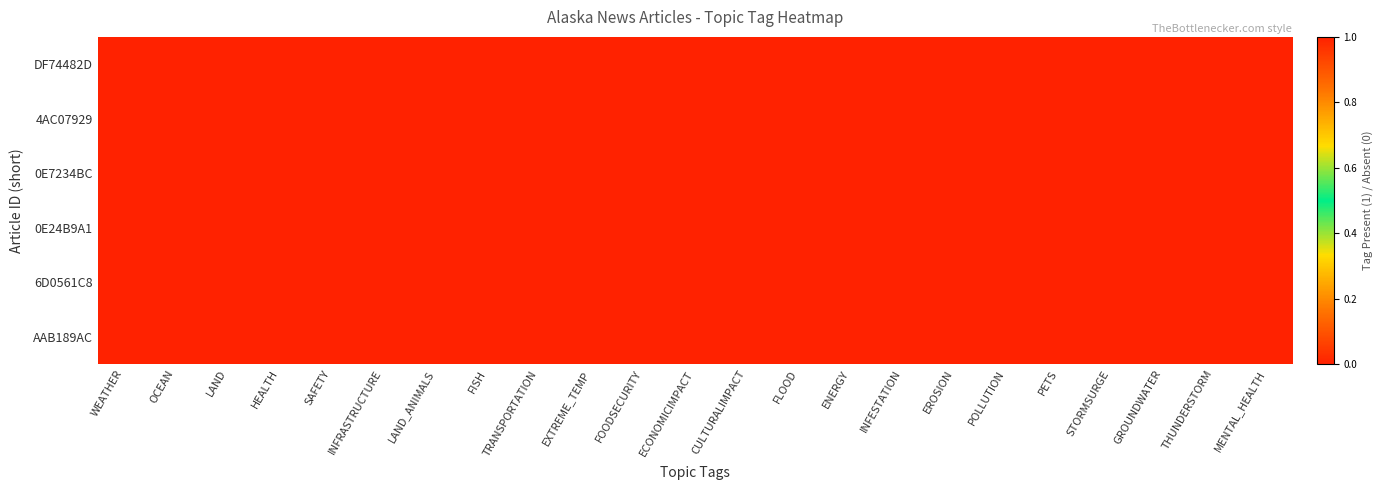

How many distinct data groups are displayed?

6